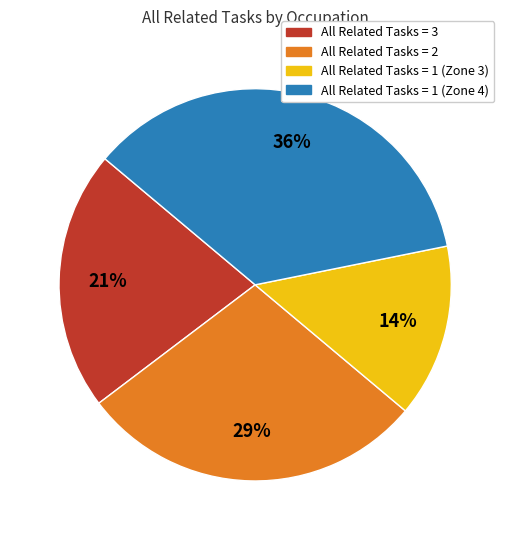

Does any single category account for the majority?

No